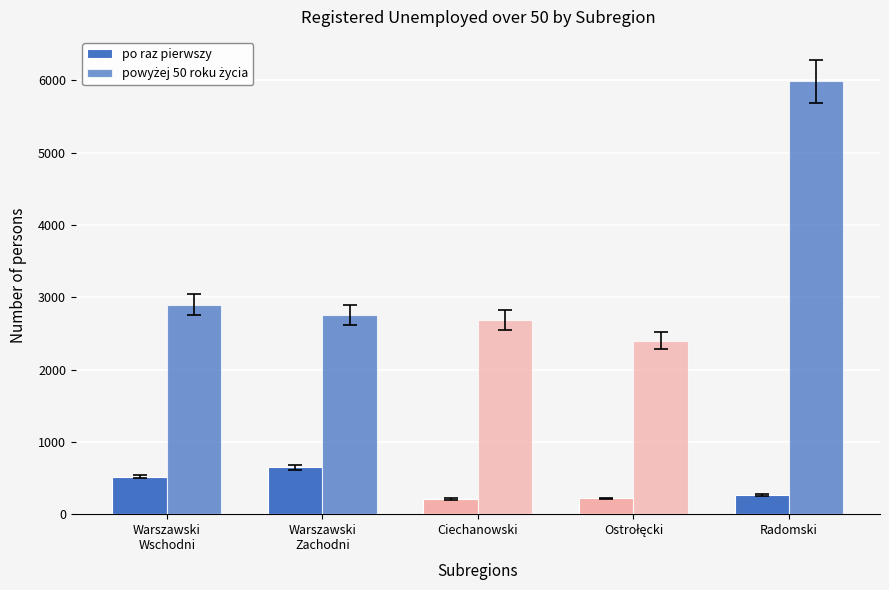

How many distinct data groups are displayed?

2